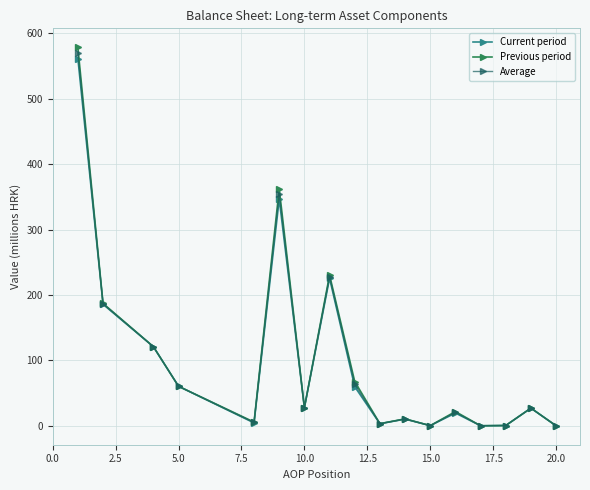

Which series has the largest range (max minus min)?

Previous period